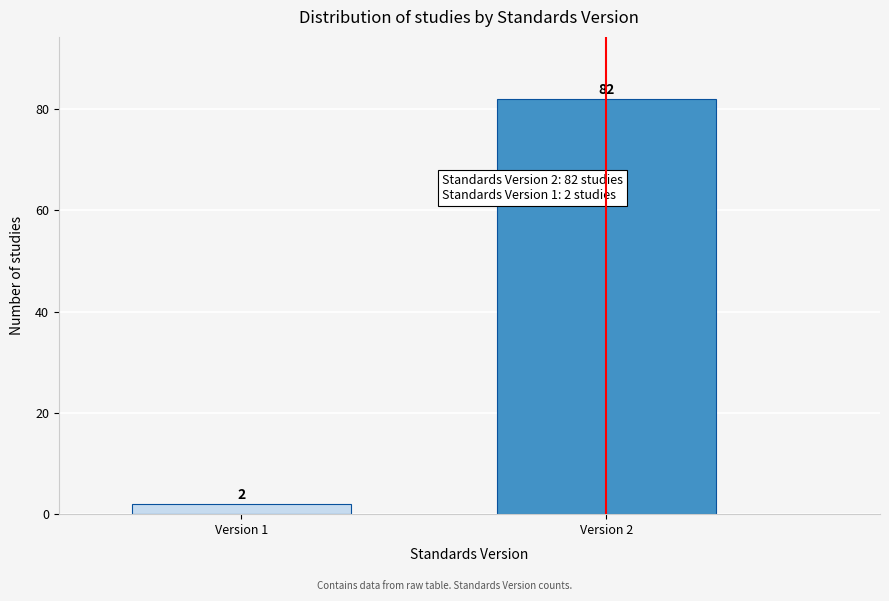

Reading left to right, extract all data points from this chart.

Version 1=2	Version 2=82